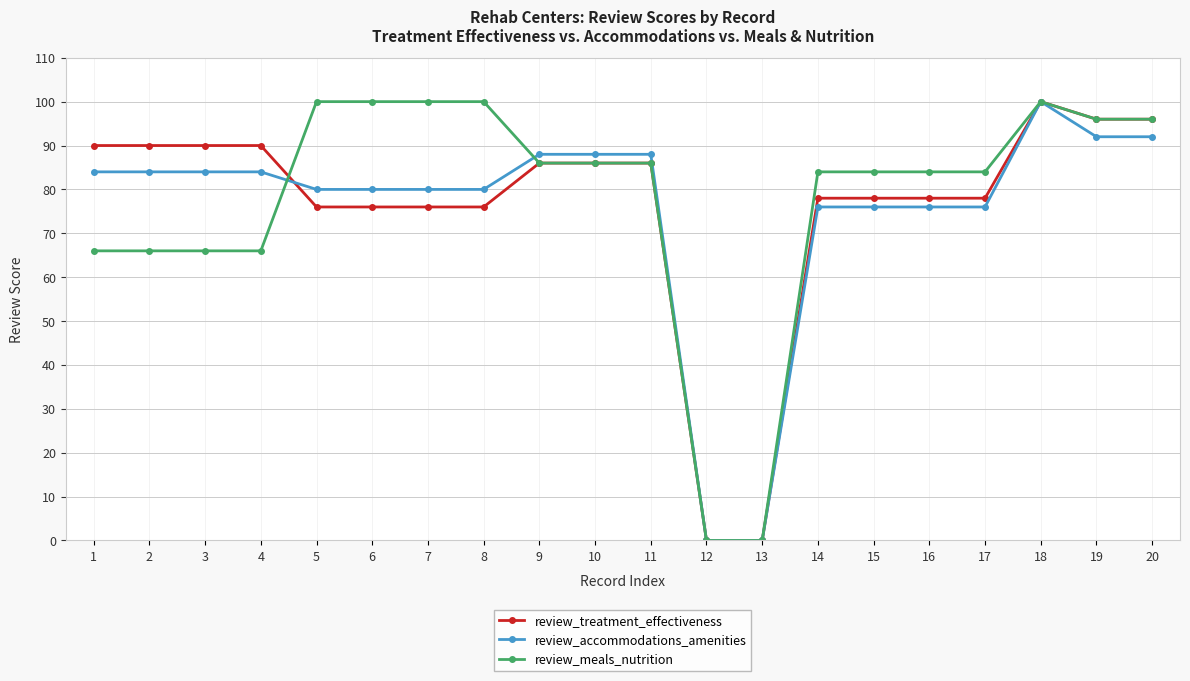

Is it true that review_accommodations_amenities equals 53 at 7?

False